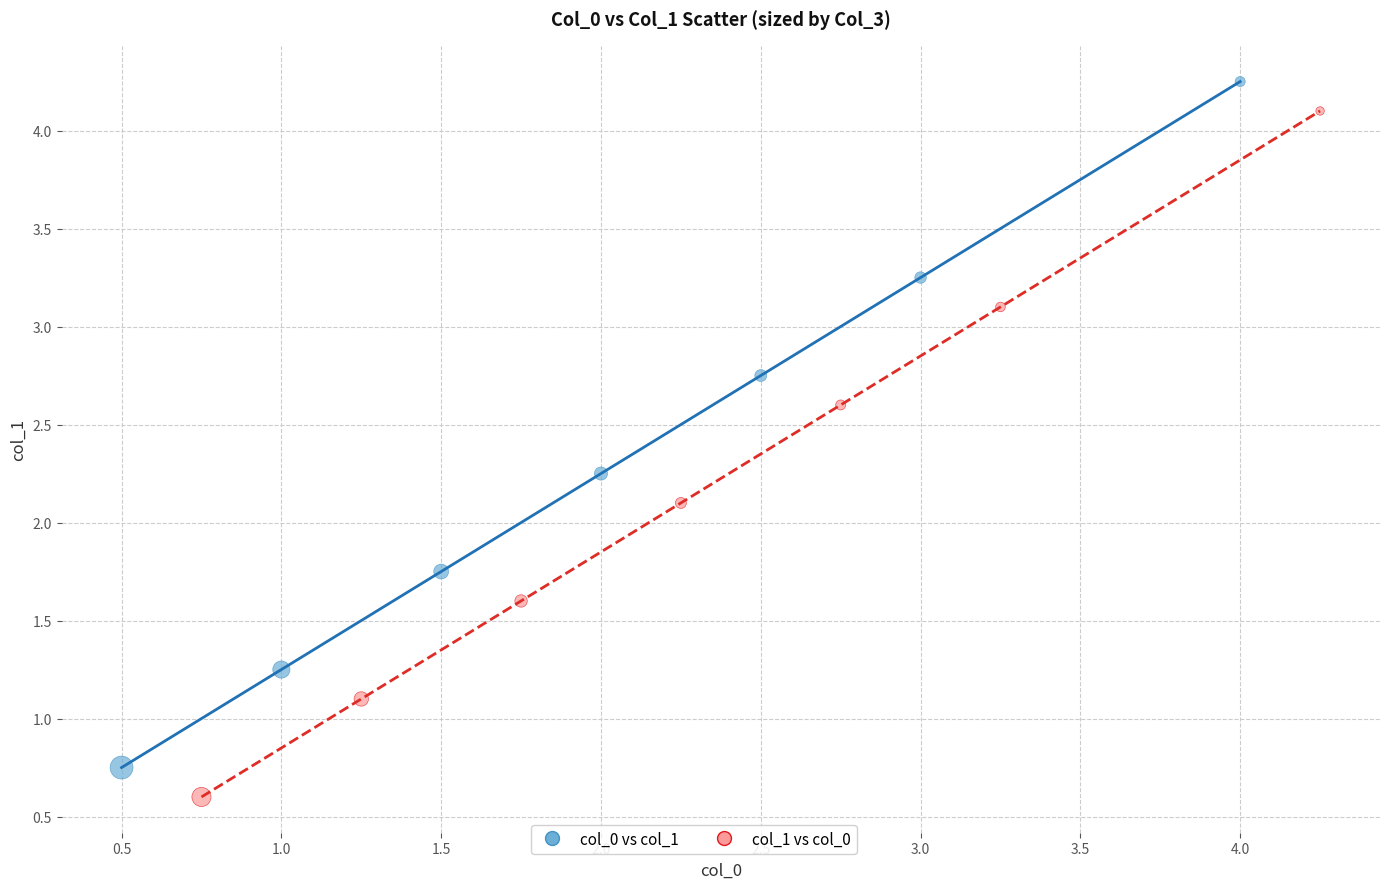

Which series contains the lowest Y value?

col_1 vs col_0